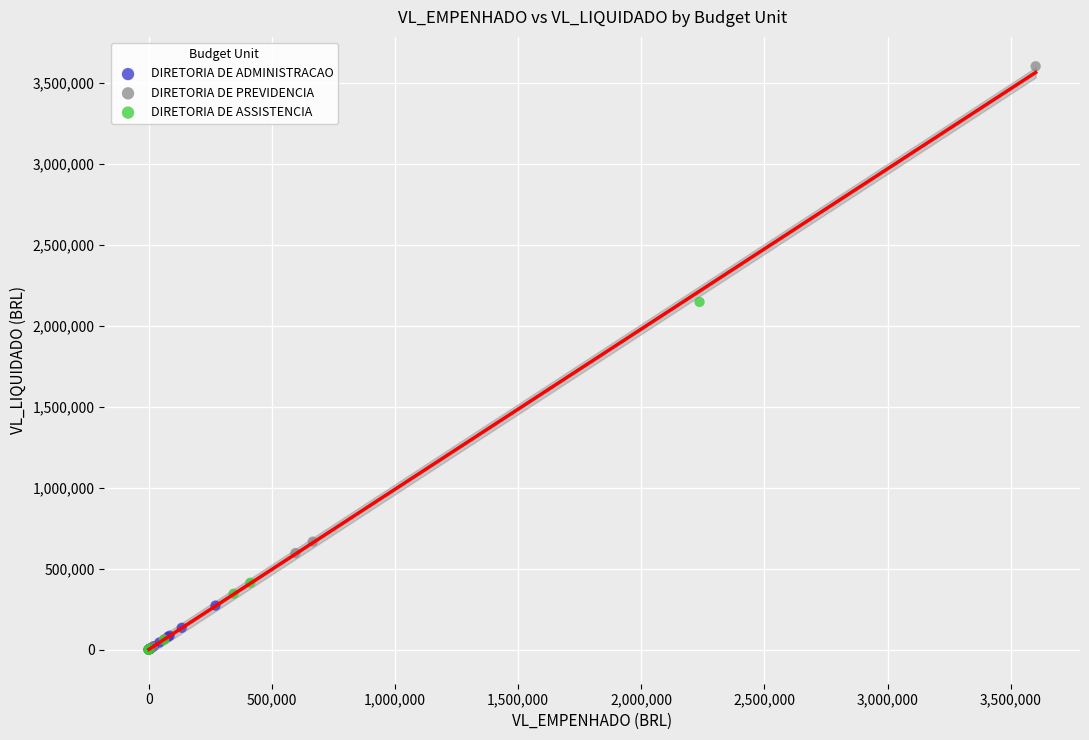

Which series reaches the maximum Y coordinate?

DIRETORIA DE PREVIDENCIA